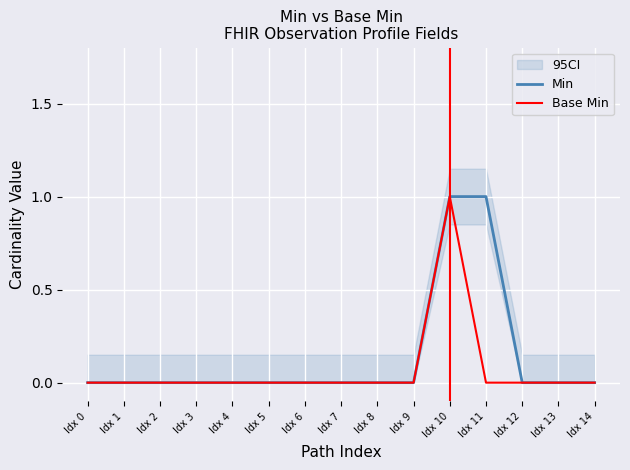

Reading left to right, transcribe all the data shown in this chart.

Min: 0	0	0	0	0	0	0	0	0	0	1	1	0	0	0
Base Min: 0	0	0	0	0	0	0	0	0	0	1	0	0	0	0